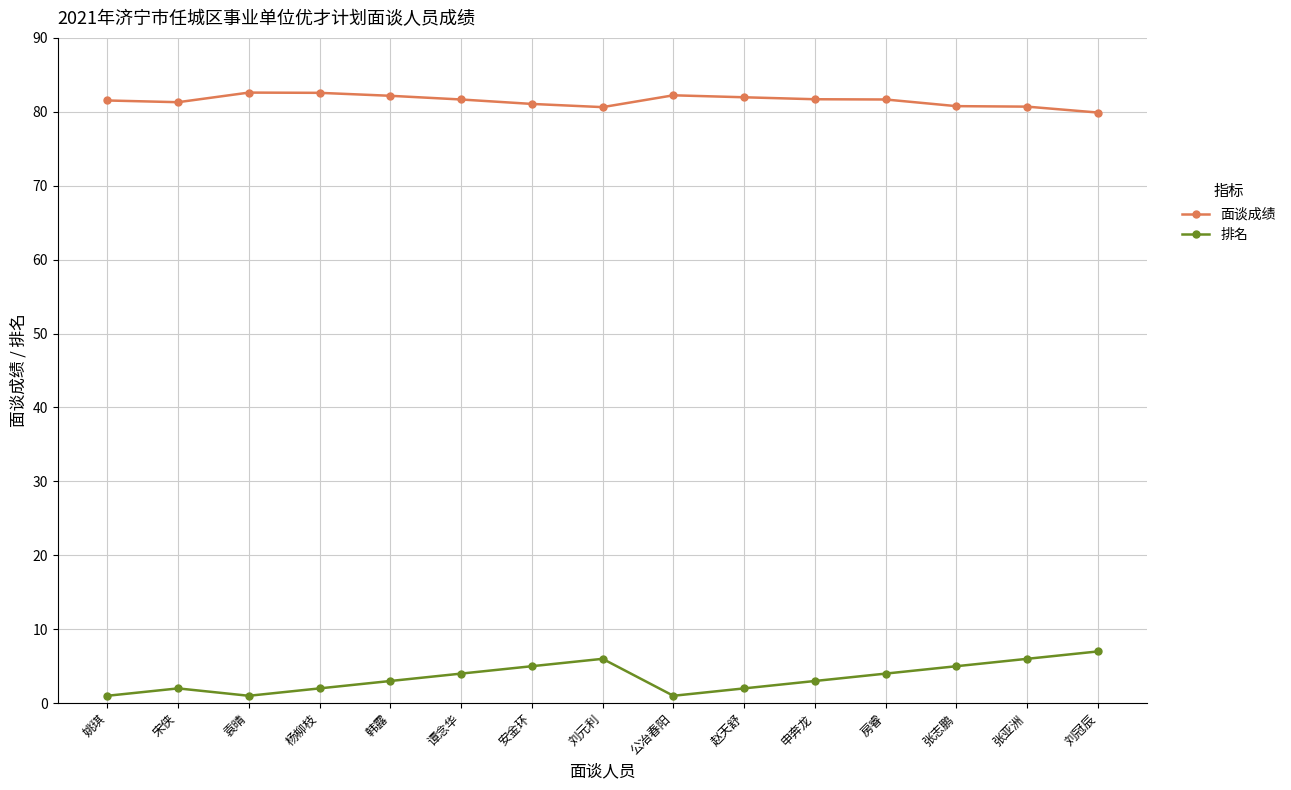

What is the difference between the highest and lowest values at 刘元利?

74.6